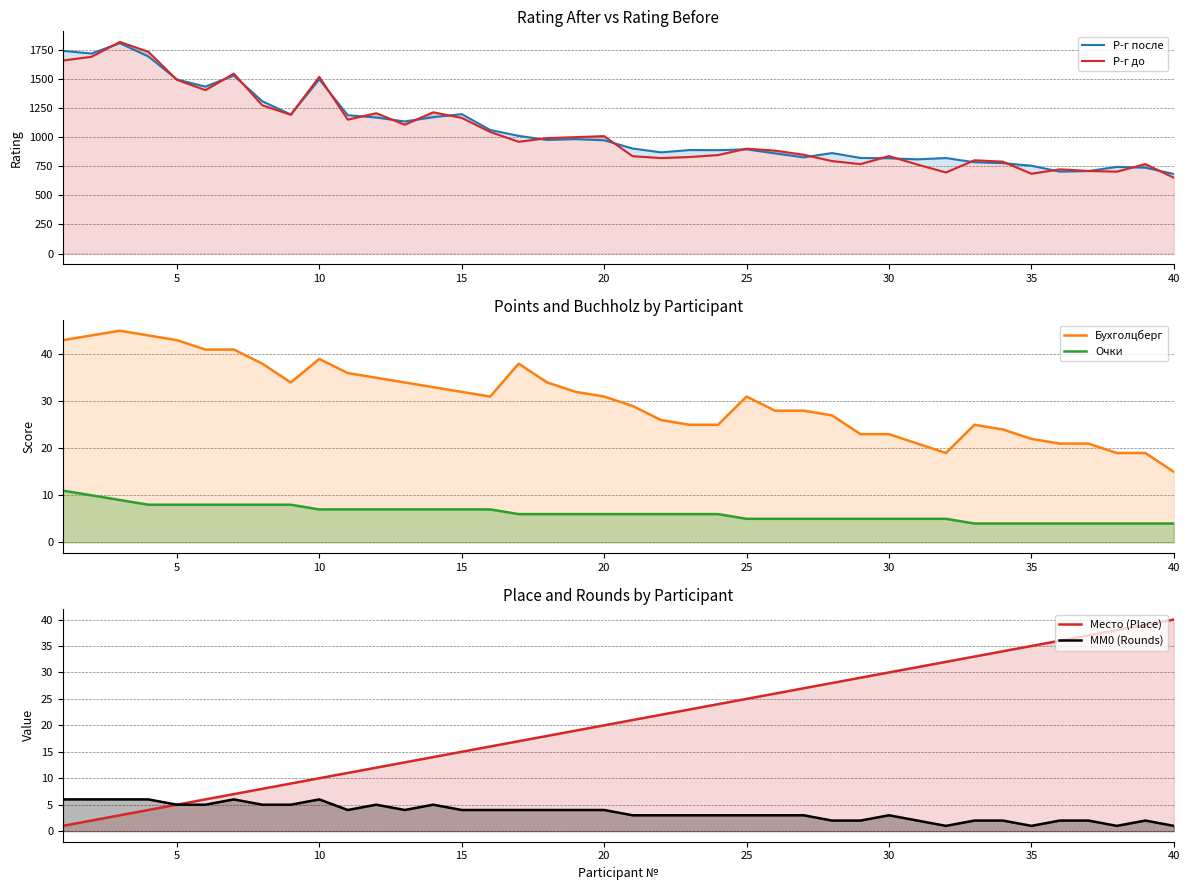

True or false: Бухголцберг has a value of 7 at 26.

False